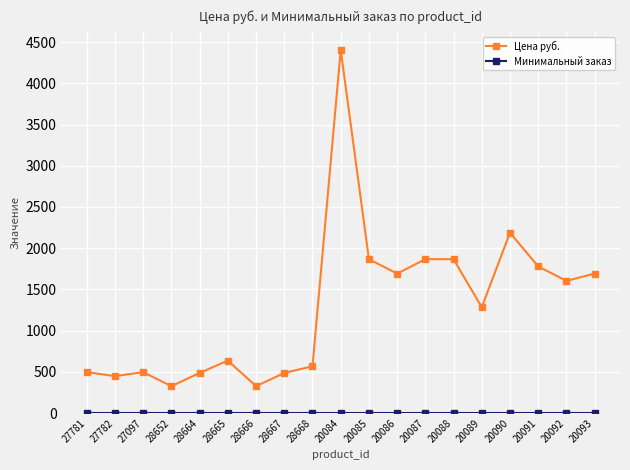

True or false: Цена руб. has more than 2 points higher than both neighbors.

True